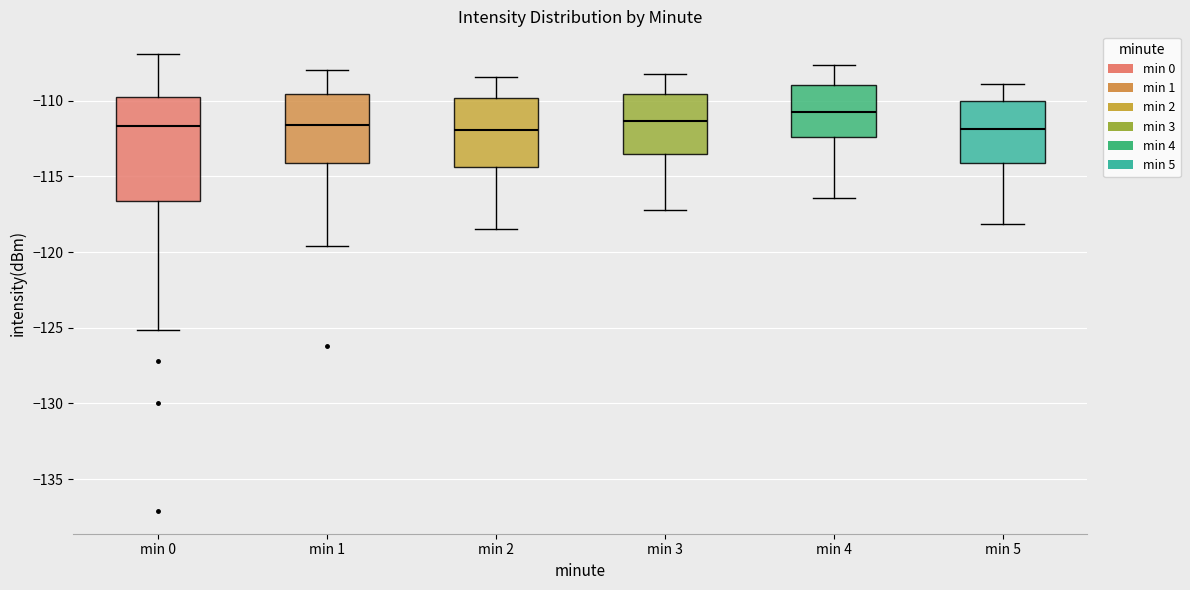

Where does the median line of the box for min 1 sit on the y-axis? The values are not printed on the chart, so give them approximately, as read against the axis.

-111.5